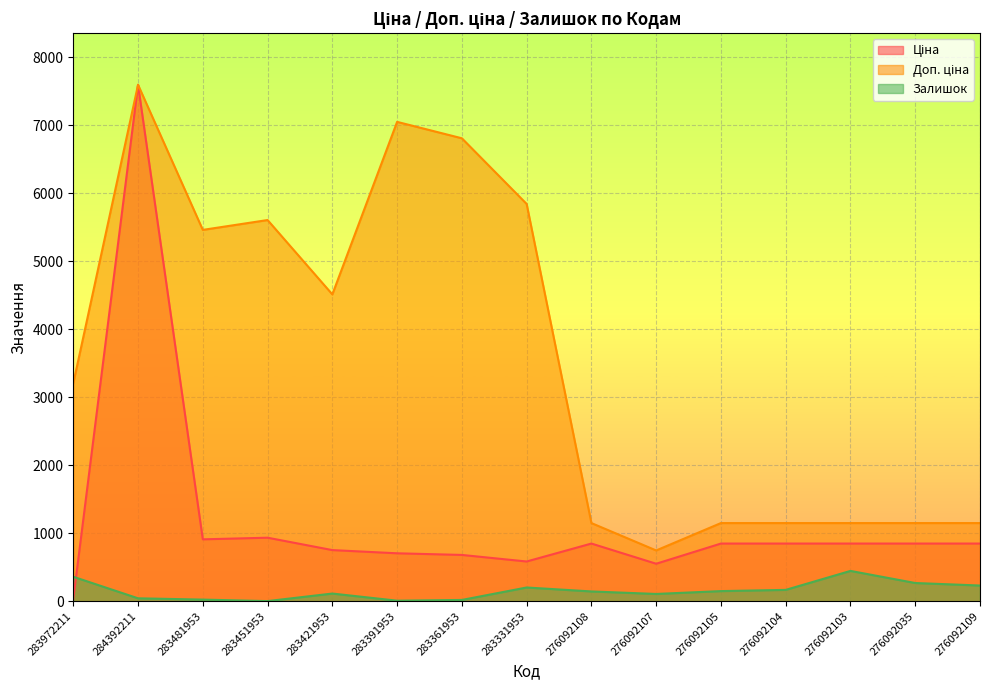

At 283391953, list the series in order from largest to smallest.

Доп. ціна, Ціна, Залишок